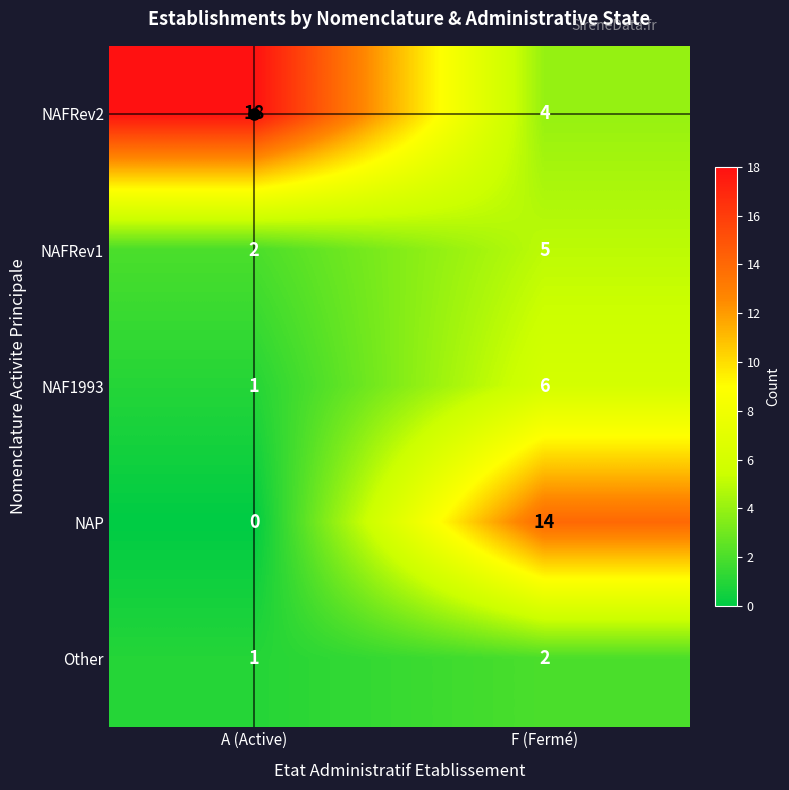

At F (Fermé), list the series in order from smallest to largest.

Other, NAFRev2, NAFRev1, NAF1993, NAP